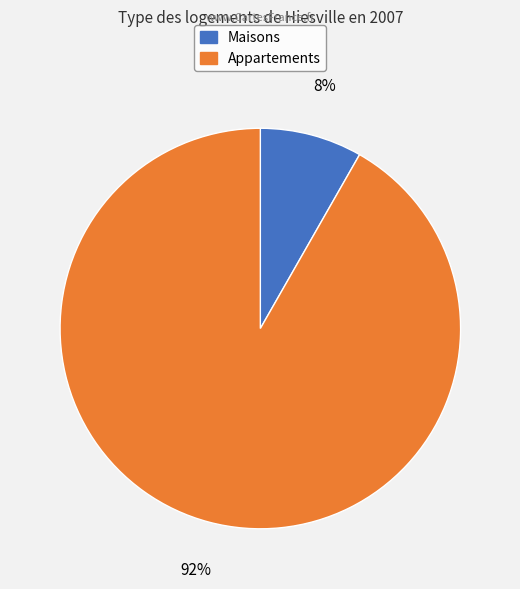

How many segments does this pie chart have?

2